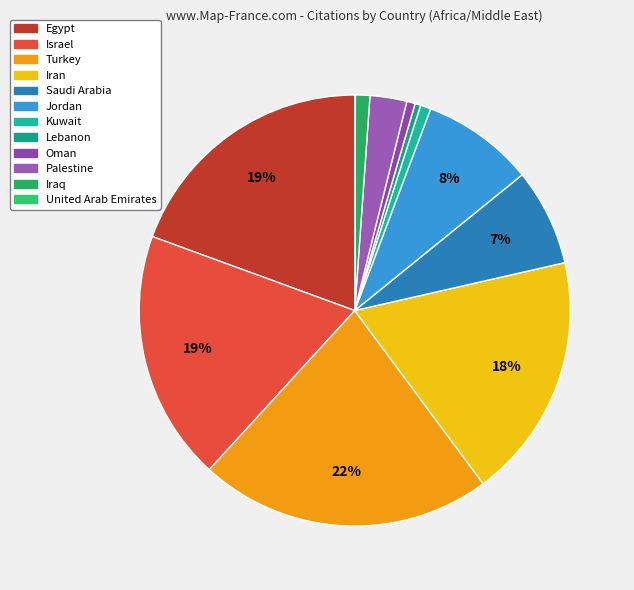

What is the ratio of the value at Egypt to the value at Iran?

1.1